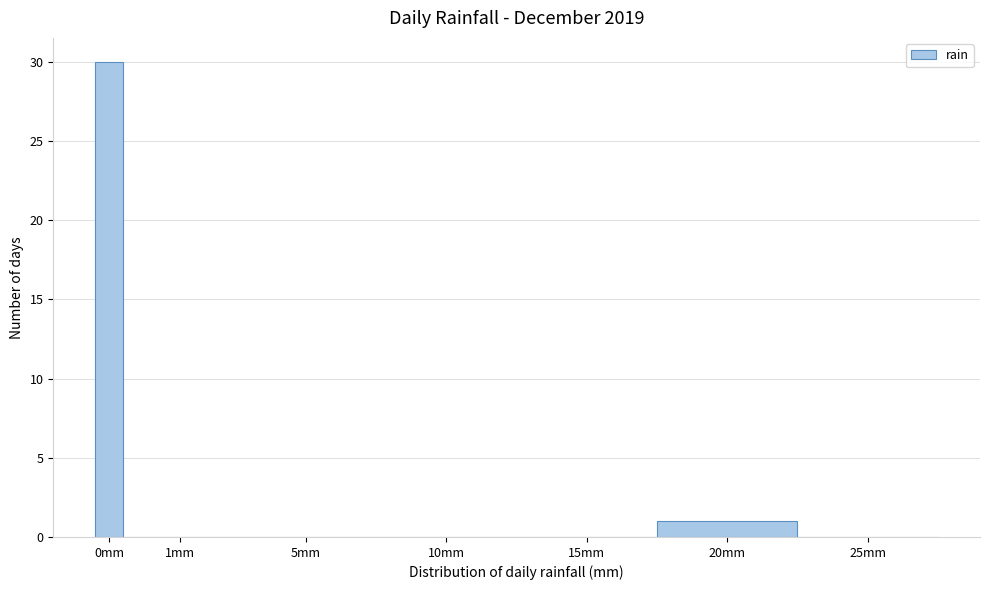

Reading left to right, what are all the values shown in this chart?

0mm=30	1mm=0	5mm=0	10mm=0	15mm=0	20mm=1	25mm=0